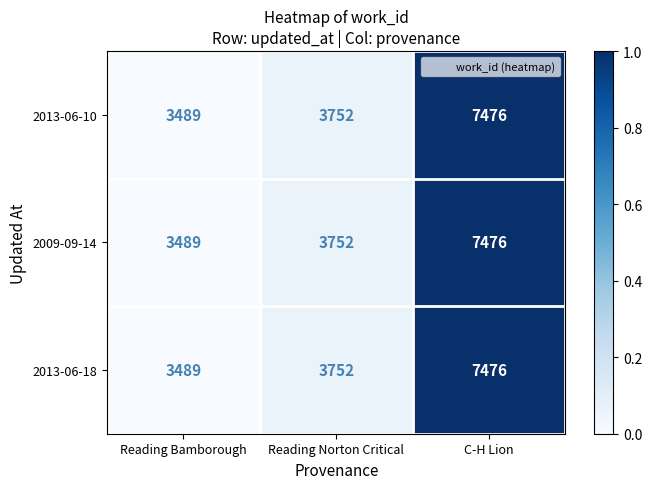

What is the average value of the 2013-06-18 series?

4906